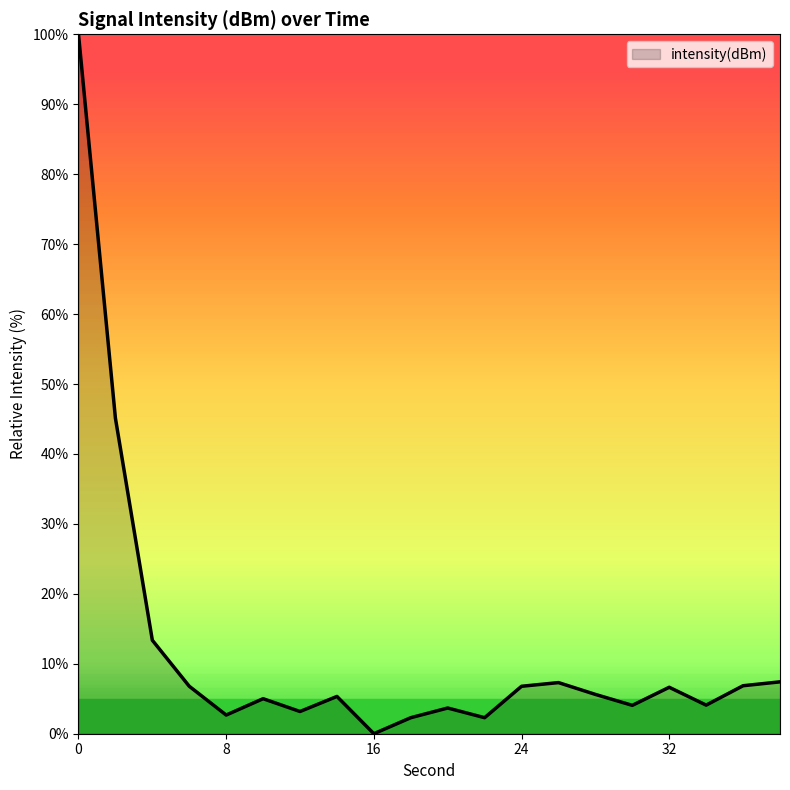

How many interior local valleys (lower than both neighbors) does the data have?

6